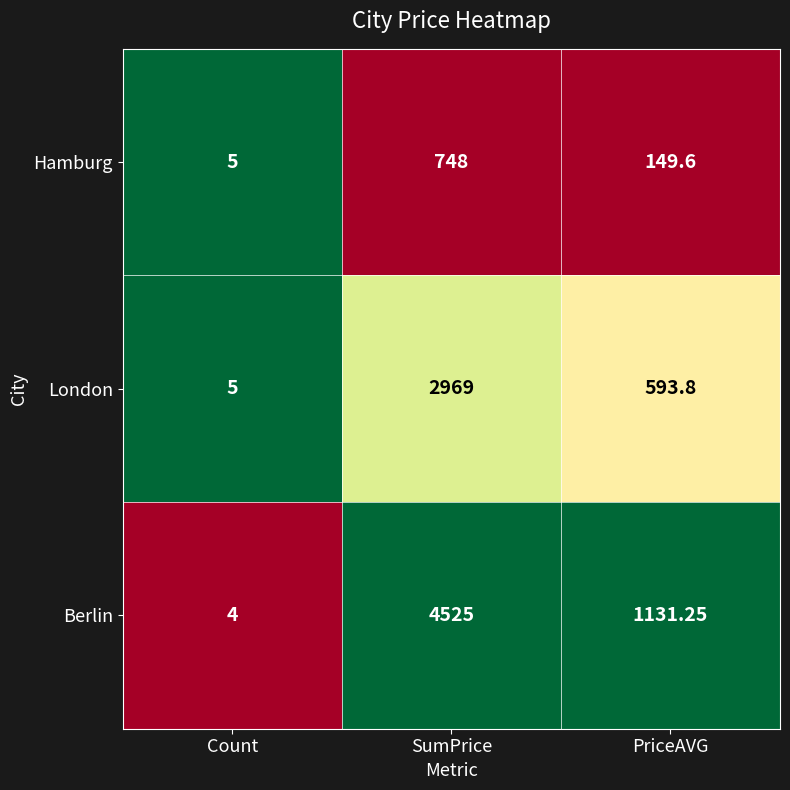

Rank the series by their maximum value, from highest to lowest.

Berlin, London, Hamburg